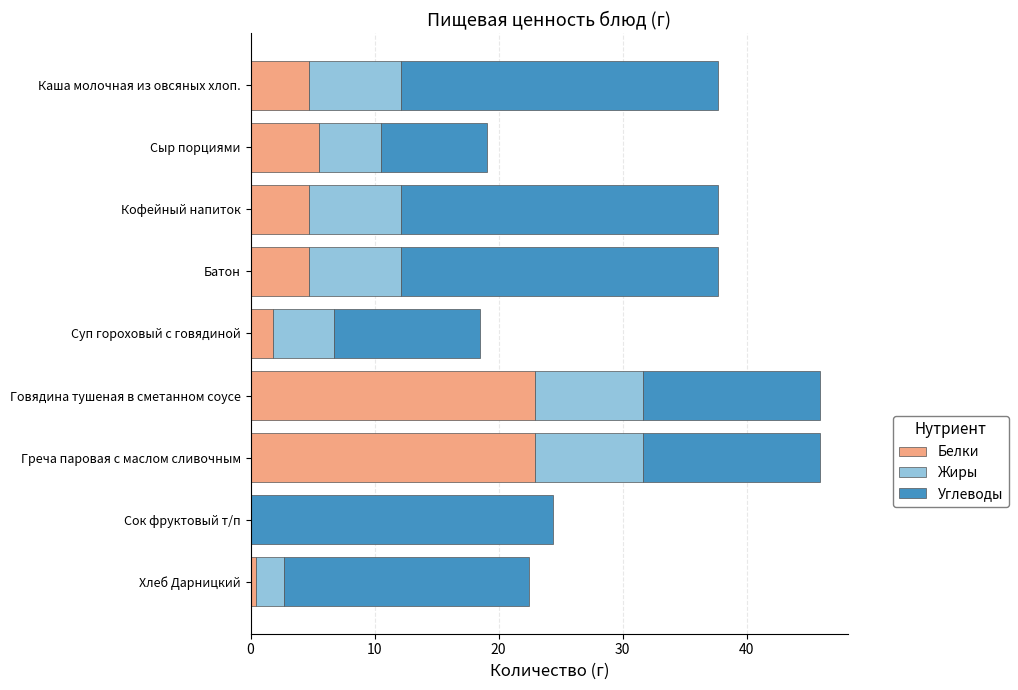

What is the total value across all series at Греча паровая с маслом сливочным?

45.9